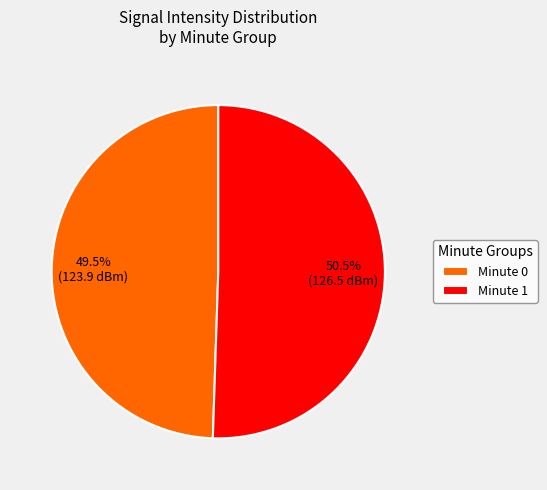

Rank the categories by value from highest to lowest.

Minute 1, Minute 0